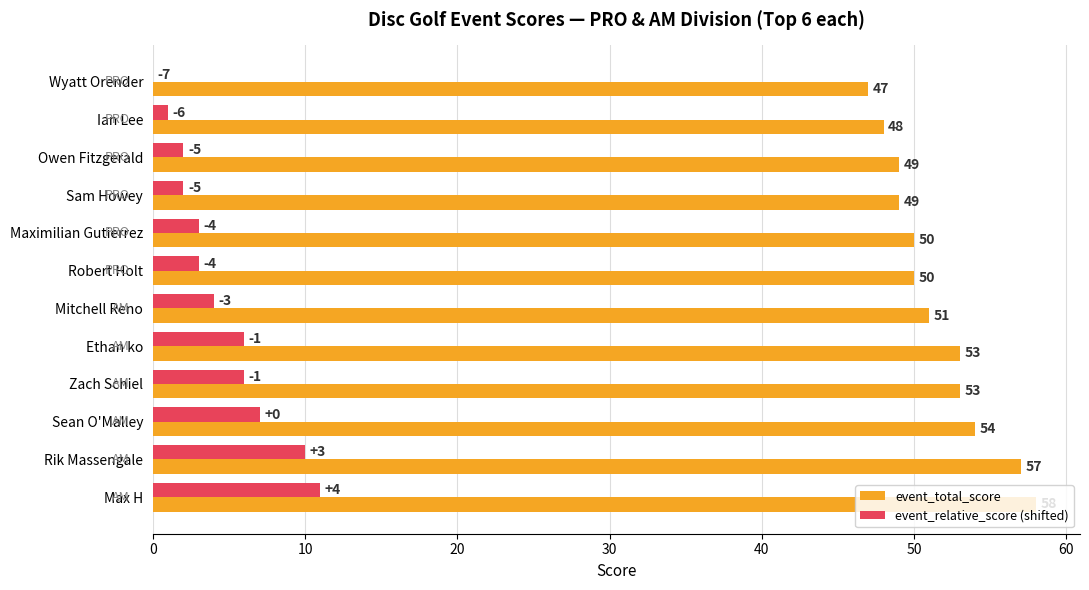

At which category is the sum across all series the highest?

Max H